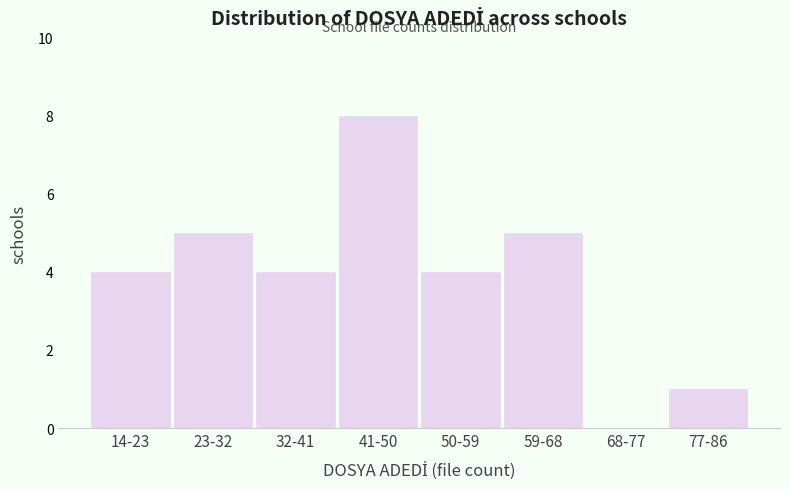

Reading left to right, transcribe all the data shown in this chart.

14-23=4	23-32=5	32-41=4	41-50=8	50-59=4	59-68=5	68-77=0	77-86=1